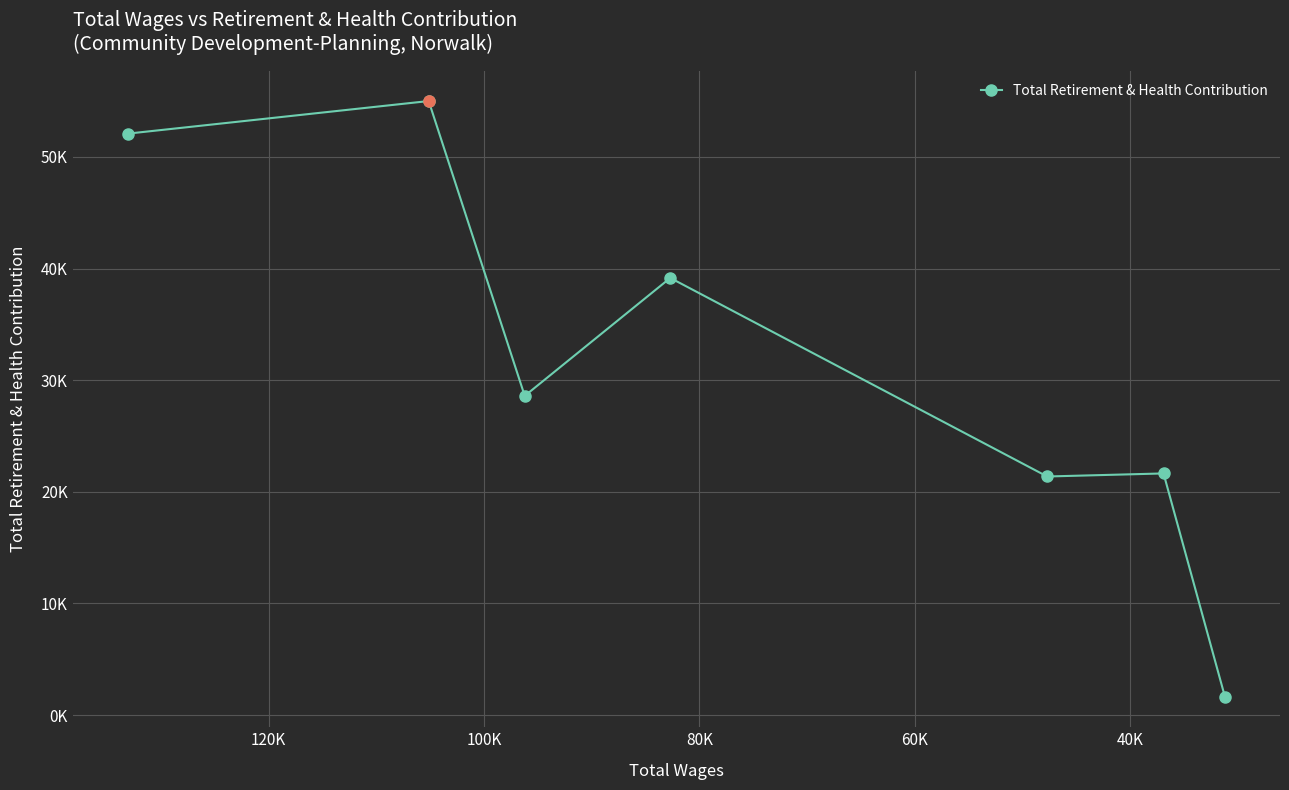

Reading left to right, transcribe all the data shown in this chart.

52089	55013	28595	39163	21372	21646	1576